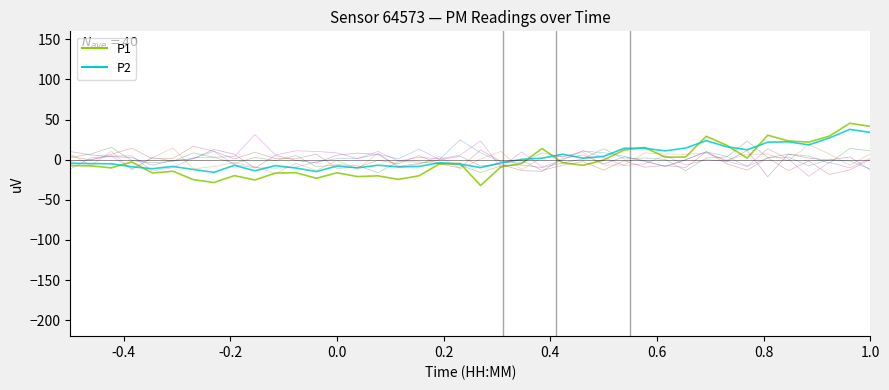

What is the difference between the maximum and minimum values in the P2 series?

53.6